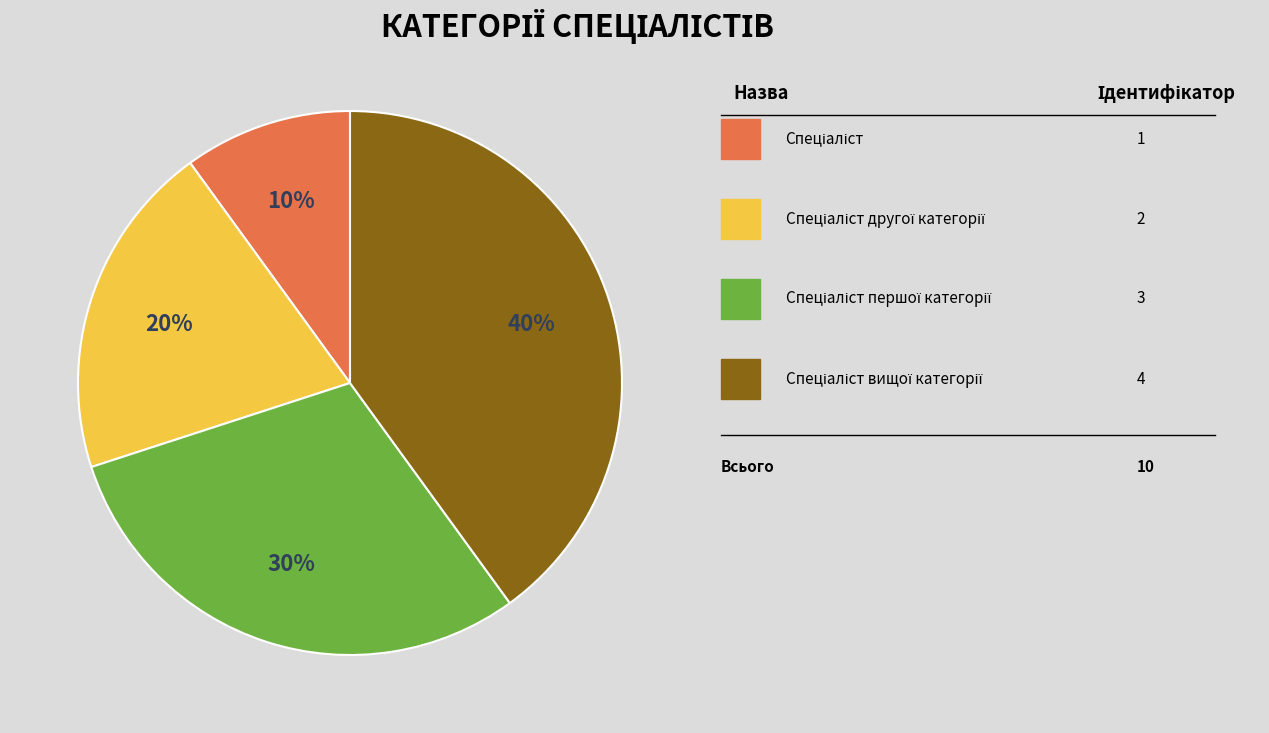

To the nearest percent, what is the average slice percentage?

25%